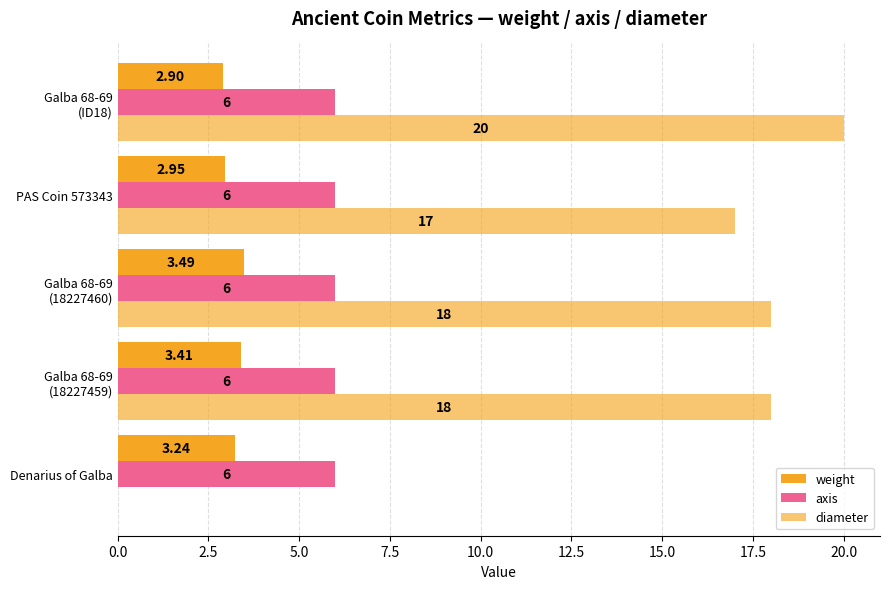

How many values in the weight series exceed 3?

3